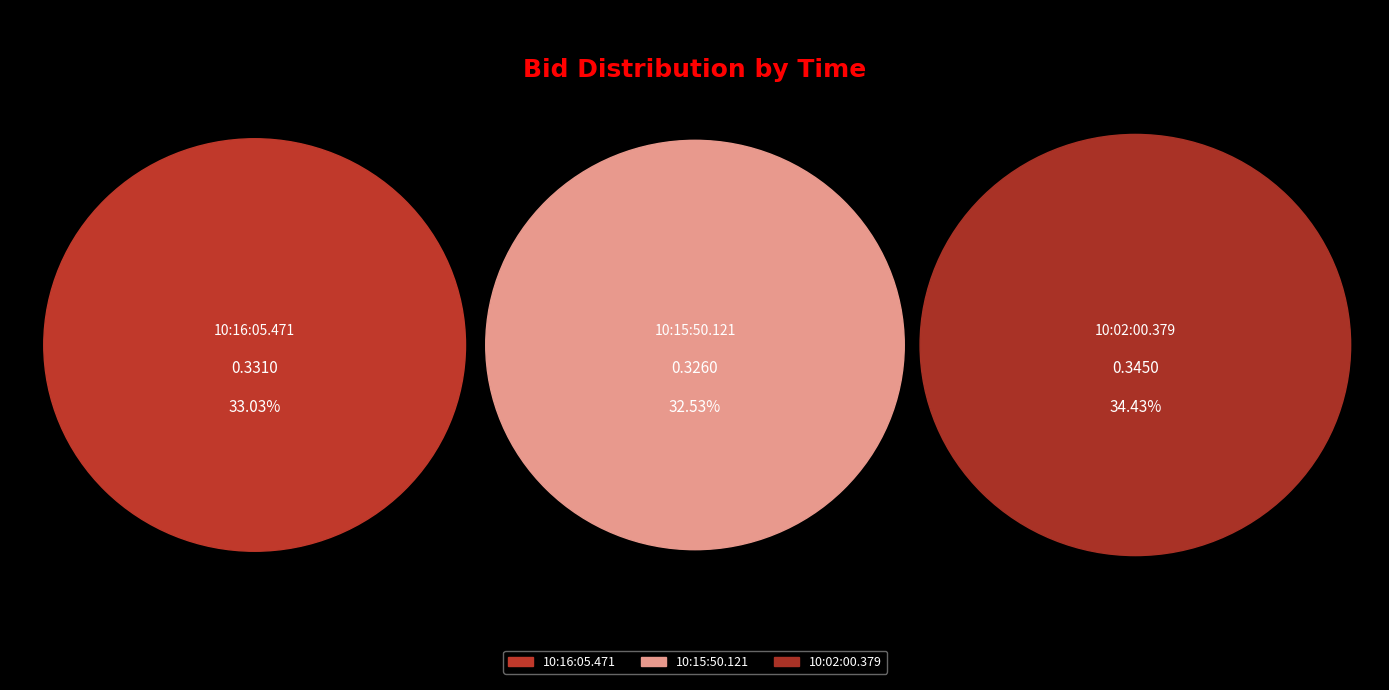

Rank the categories by value from lowest to highest.

10:15:50.121, 10:16:05.471, 10:02:00.379